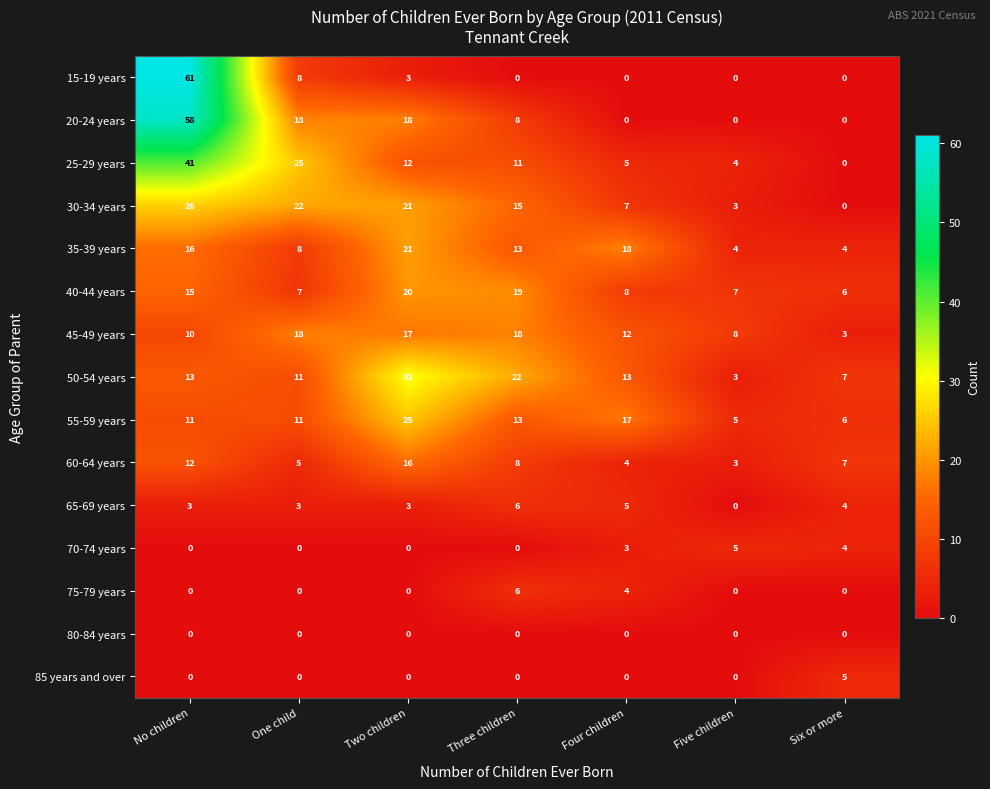

Count the 65-69 years values in the range 3 to 5.

5